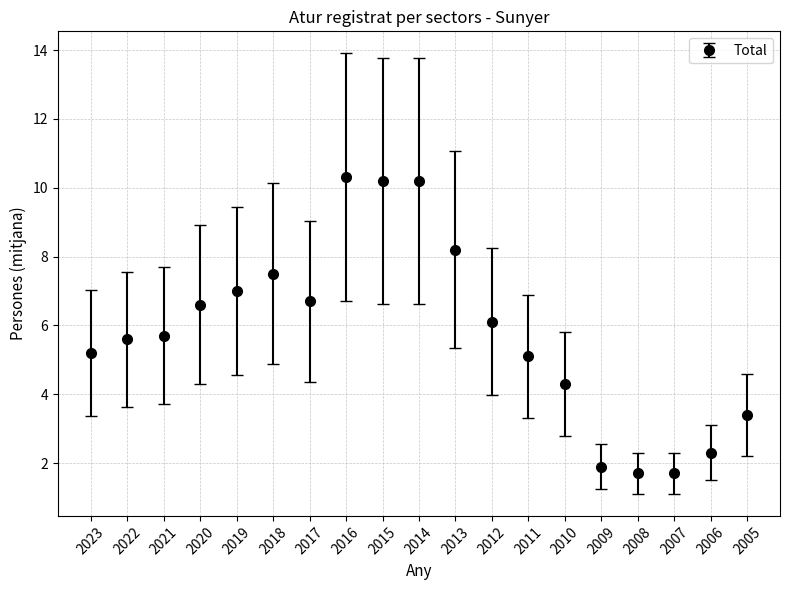

Which has a higher value, 2018 or 2017?

2018